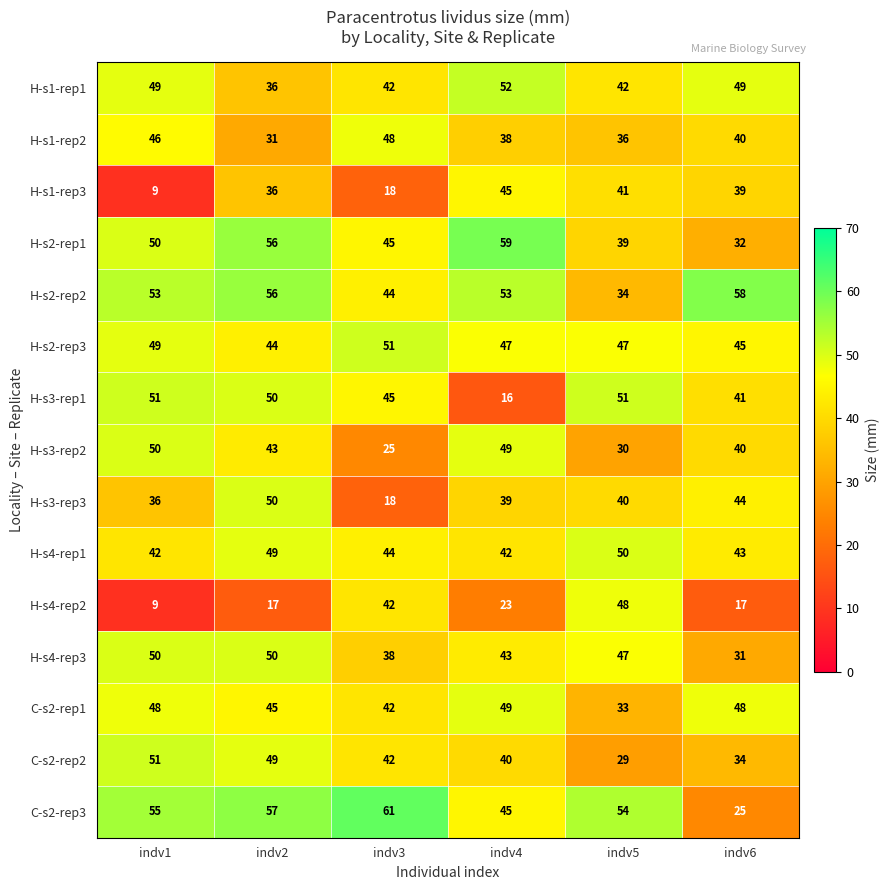

List the labels in order of C-s2-rep3 value, largest first.

indv3, indv2, indv1, indv5, indv4, indv6